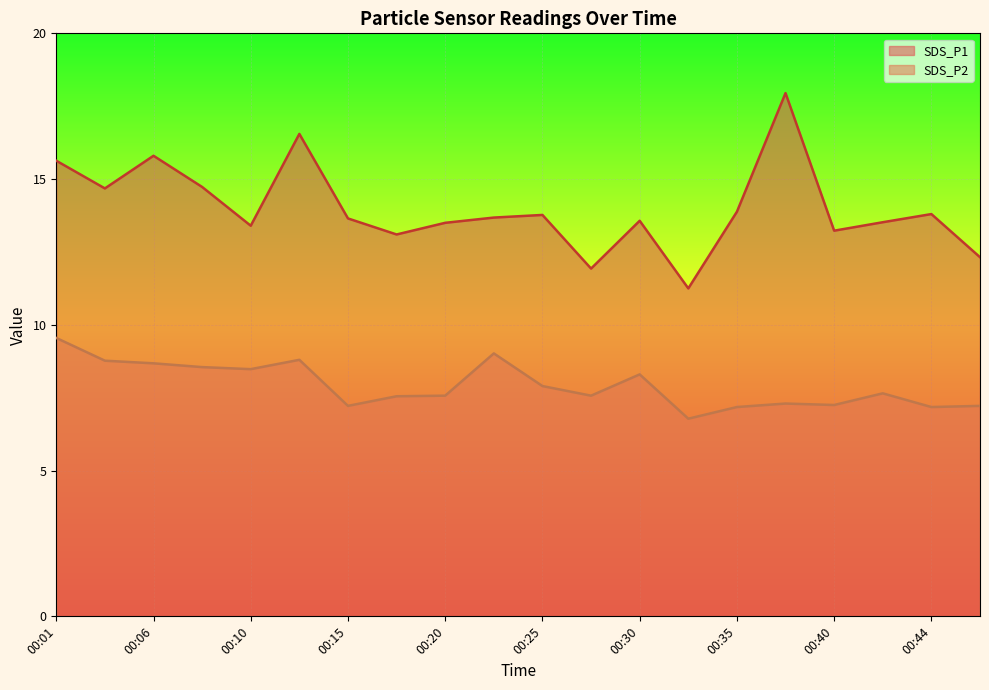

True or false: SDS_P1 and SDS_P2 cross at least once.

False